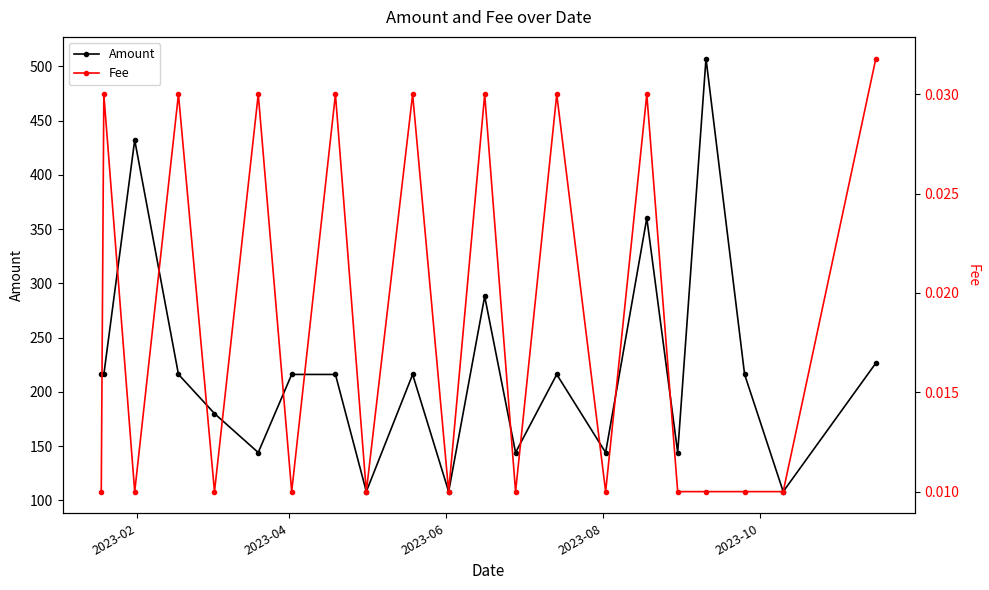

What is the difference between the second highest and second lowest values in the Amount series?

324.1